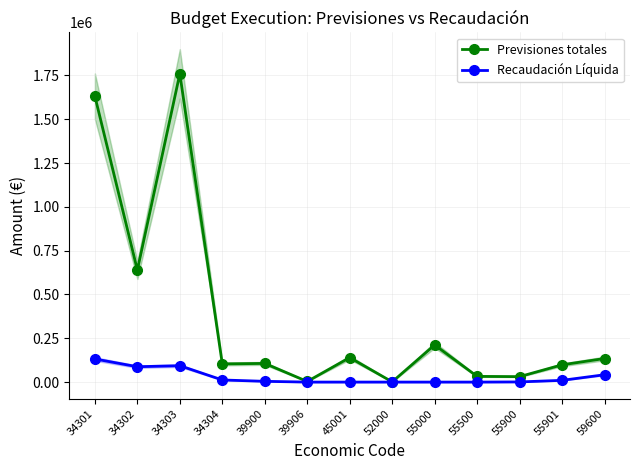

True or false: Recaudación Líquida and Previsiones totales cross at least once.

False